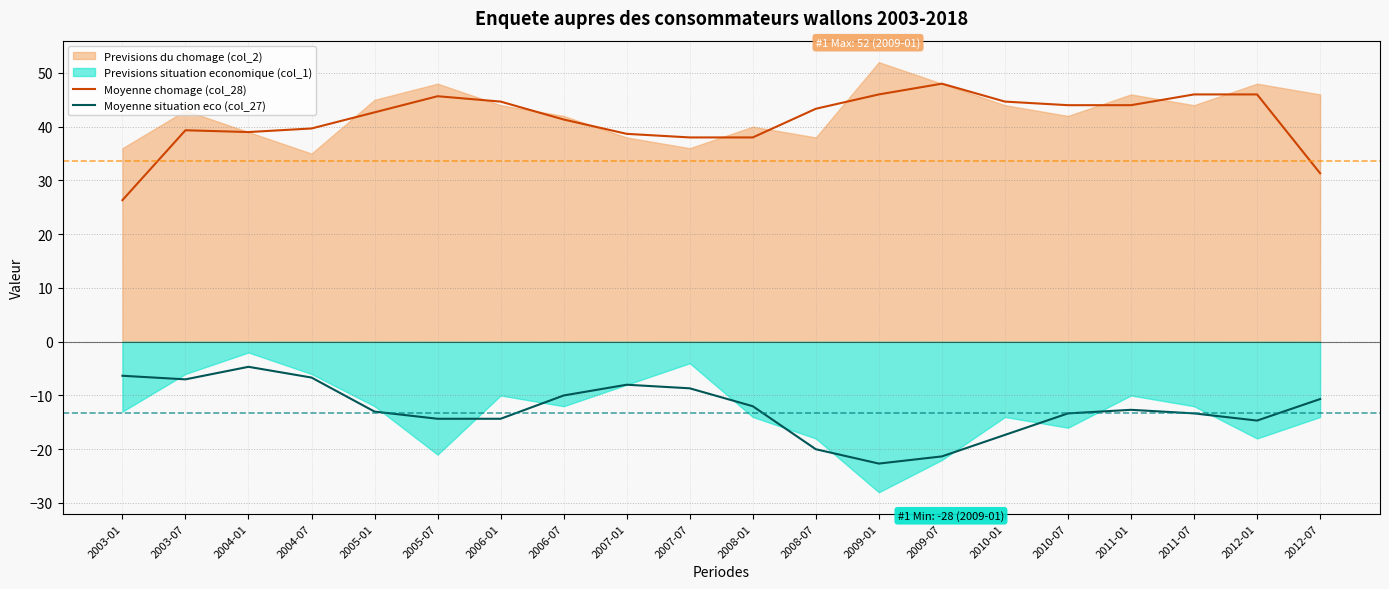

Which category has the highest value across all series?

2009-07